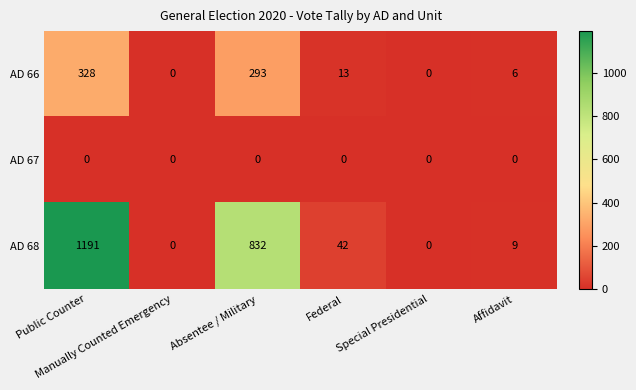

What is the average value of the AD 68 series?

346